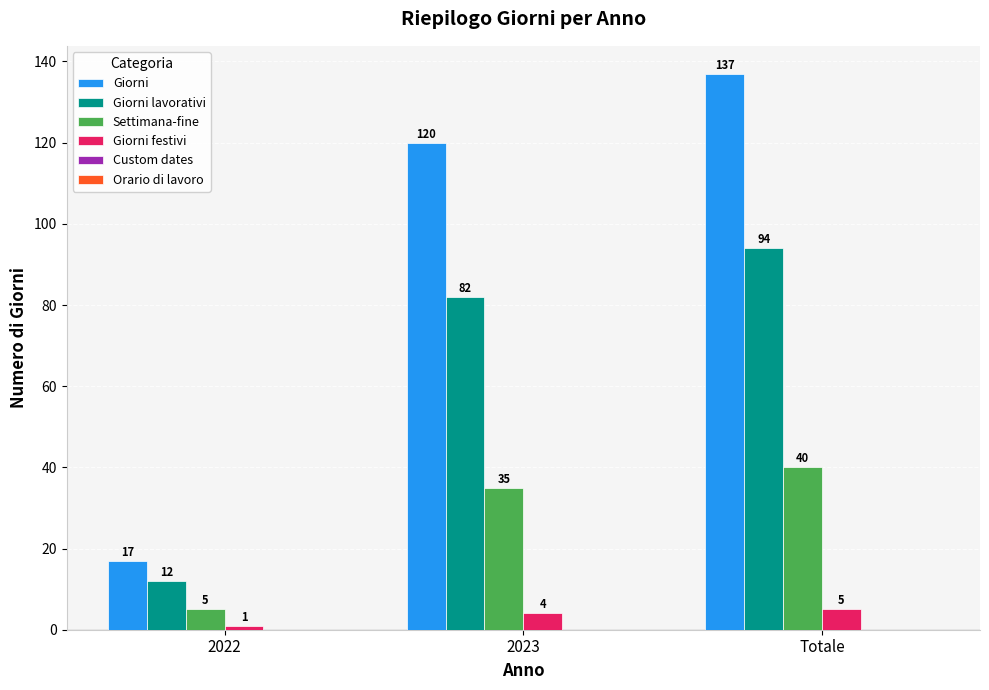

Reading right to left, extract all data points from this chart.

Giorni: Totale=137	2023=120	2022=17
Giorni lavorativi: Totale=94	2023=82	2022=12
Settimana-fine: Totale=40	2023=35	2022=5
Giorni festivi: Totale=5	2023=4	2022=1